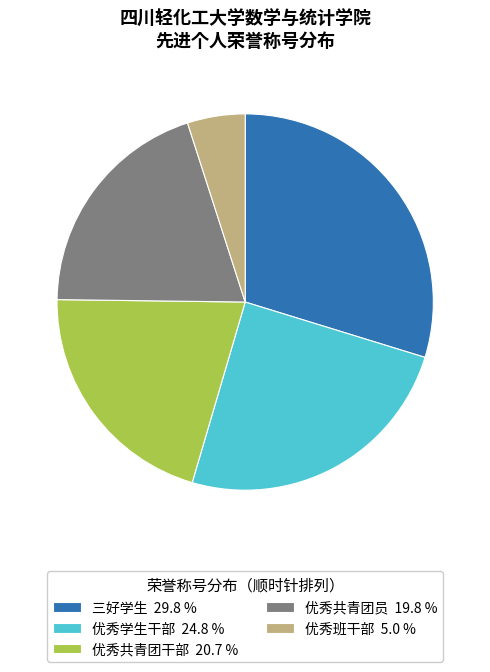

Which category has the smallest portion of the pie?

优秀班干部